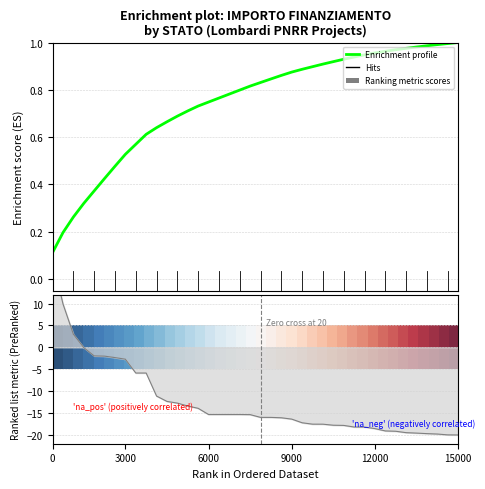

Does the chart display data point markers on the line(s)?

No